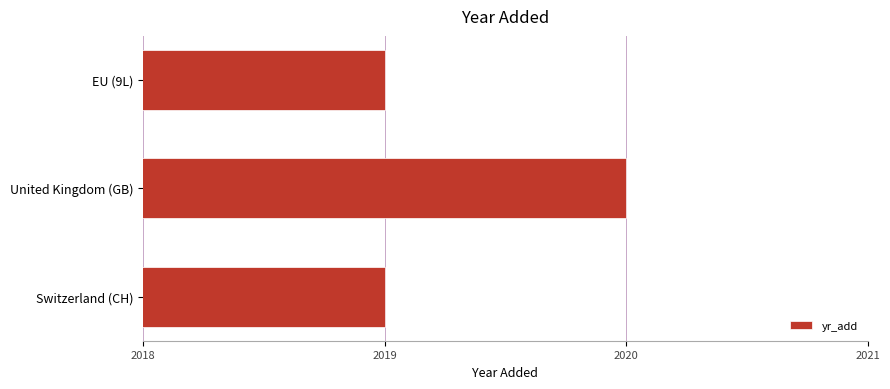

What is the difference between the maximum and minimum values?

1